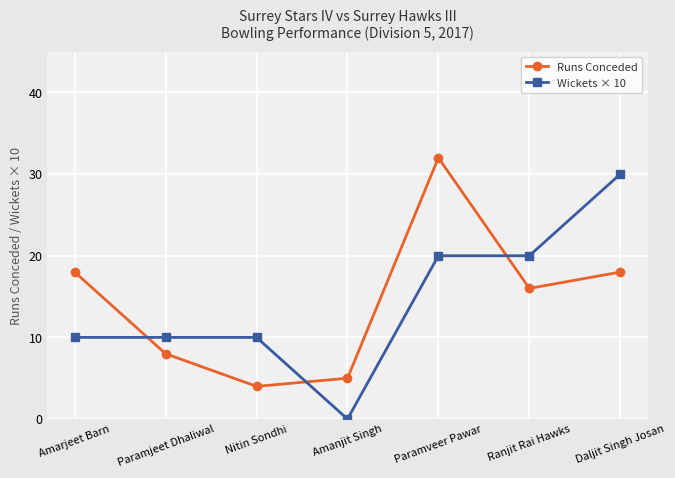

Is it true that Wickets × 10 equals 10 at Paramjeet Dhaliwal?

True